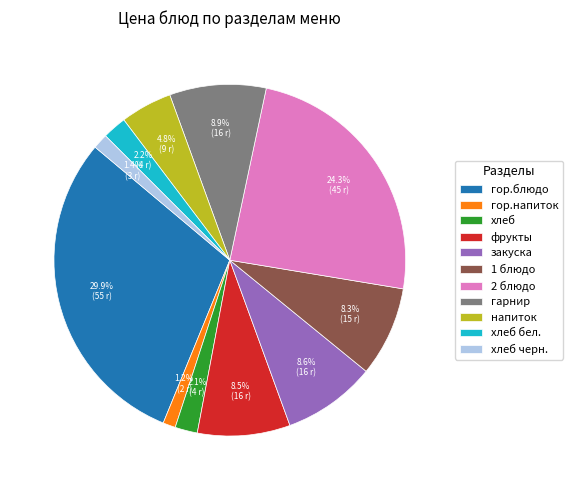

What percentage is the гарнир slice, to the nearest percent?

9%